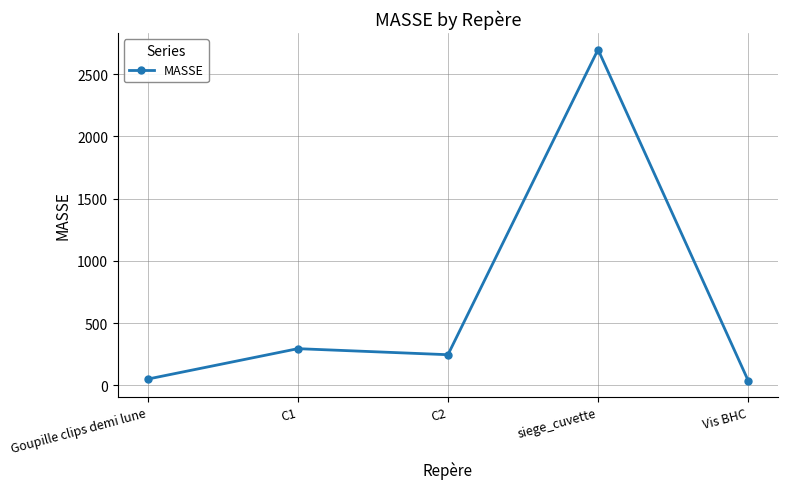

Reading left to right, extract all data points from this chart.

Goupille clips demi lune=50.7	C1=295.1	C2=246.4	siege_cuvette=2698.3	Vis BHC=39.0